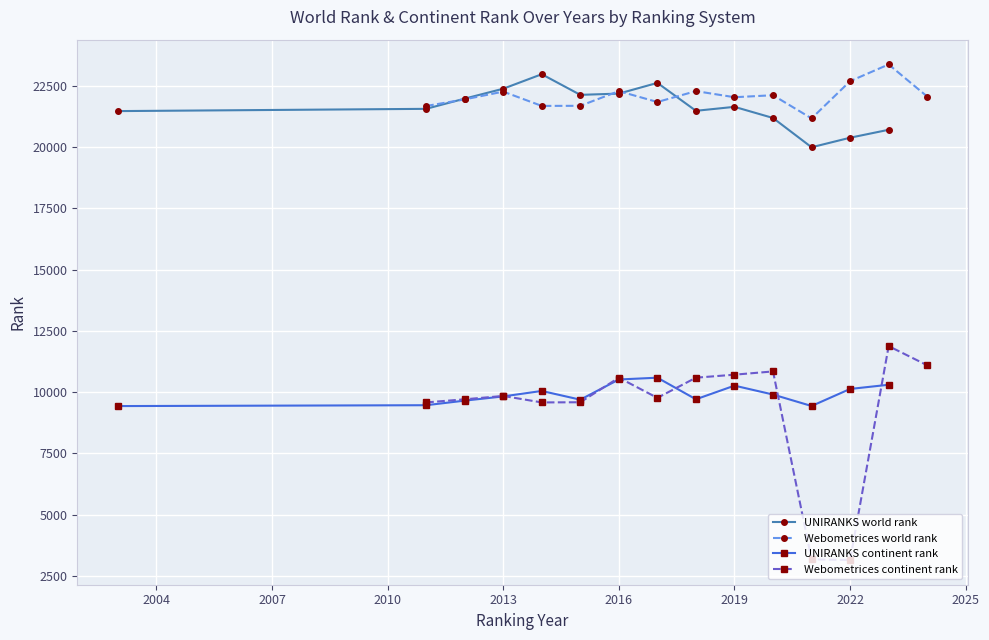

What is the sum of the UNIRANKS world rank values at 2016 and 2013?

44557